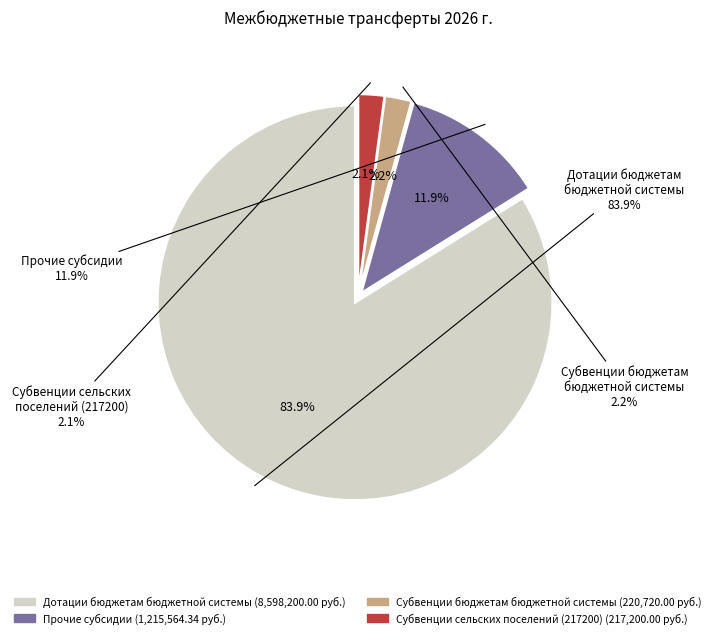

Which category has the biggest portion of the pie?

Дотации бюджетам
бюджетной системы